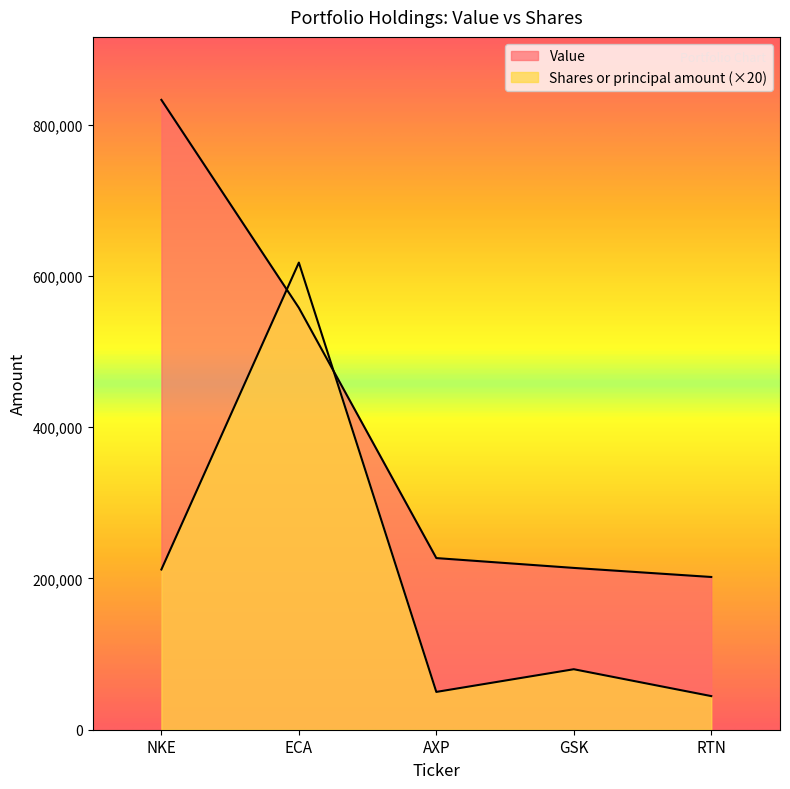

How many lines are shown in the chart?

2